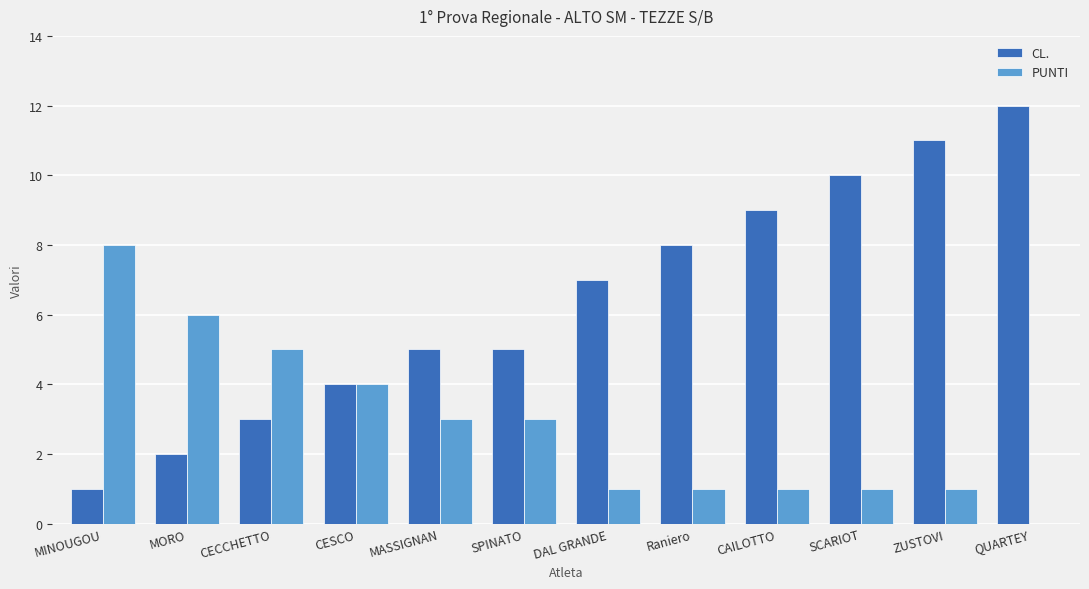

Is it true that PUNTI equals 1 at Raniero?

True